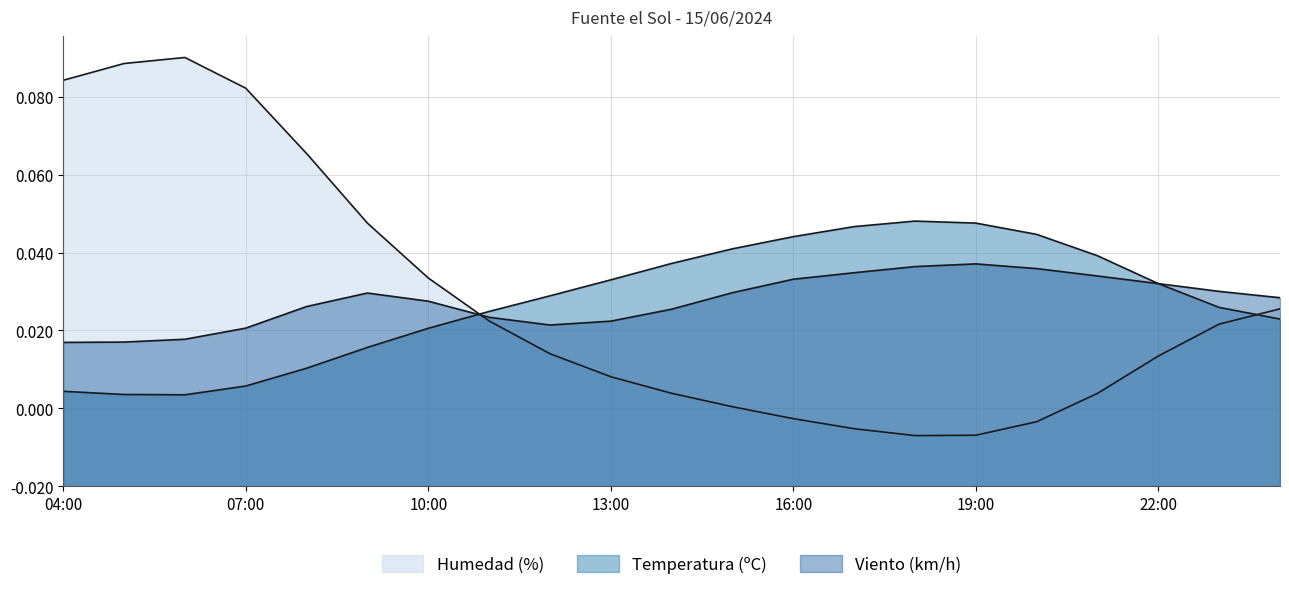

What is the greatest value displayed?

0.1